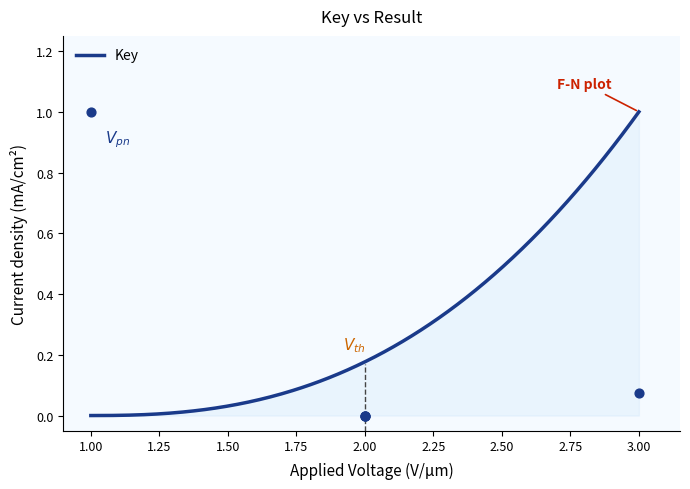

Which has a higher value, 2.00 or 2.00?

2.00